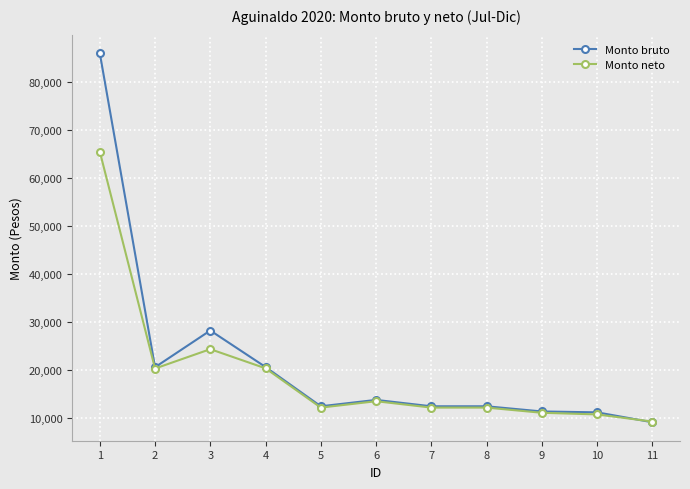

What is the difference between the maximum and second lowest values in the Monto neto series?

54839.0